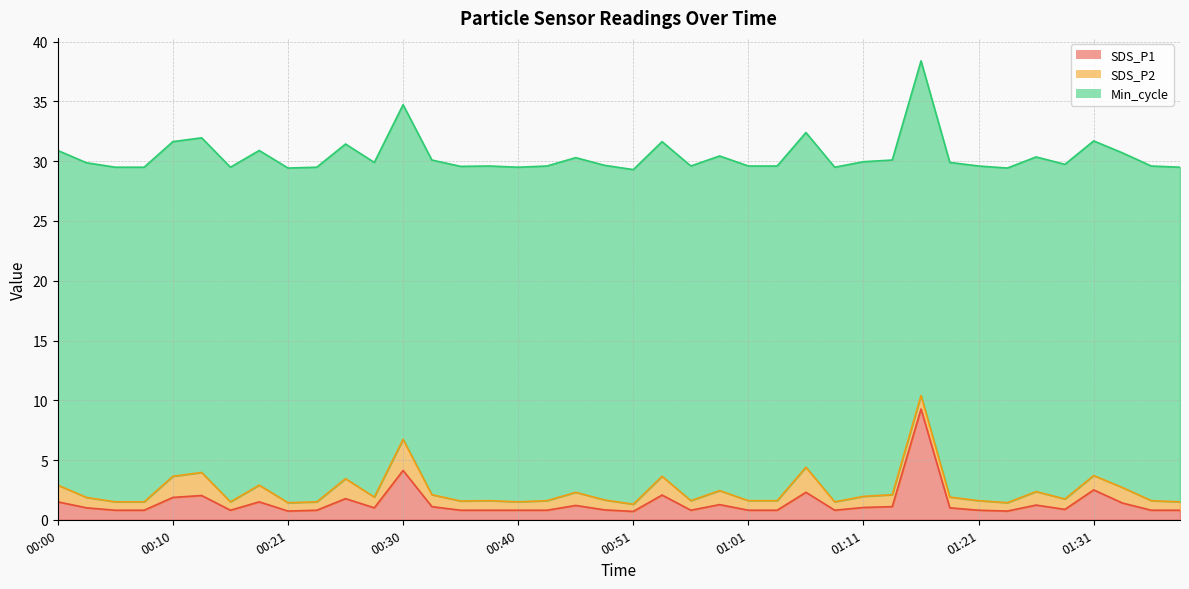

What are all the series names shown in the legend?

SDS_P1, SDS_P2, Min_cycle